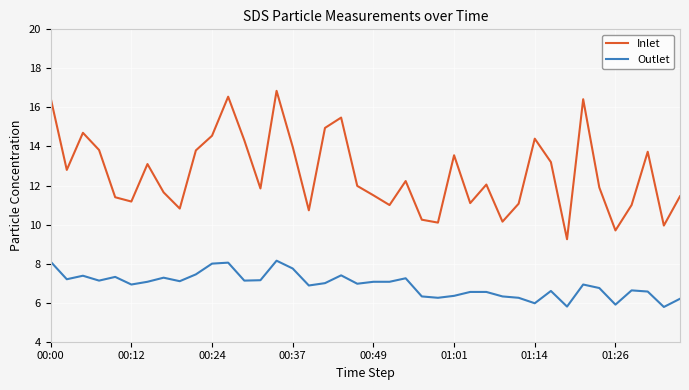

What is the smallest value displayed?

5.8